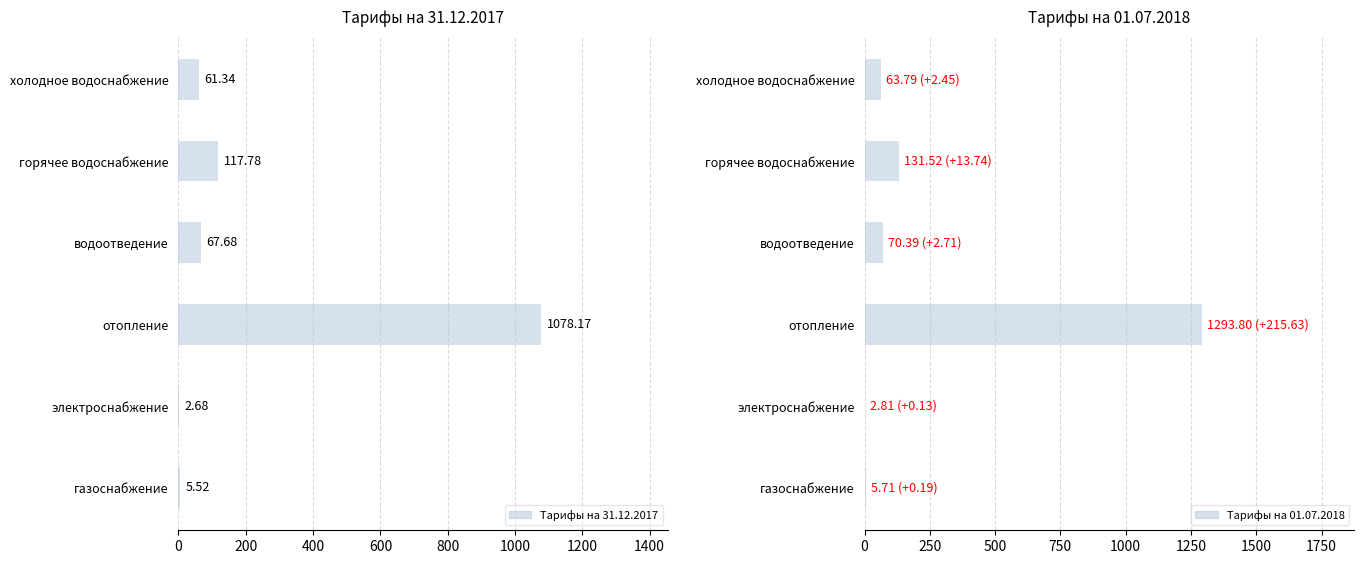

Rank the series by their average value, from highest to lowest.

Тарифы на 01.07.2018, Тарифы на 31.12.2017